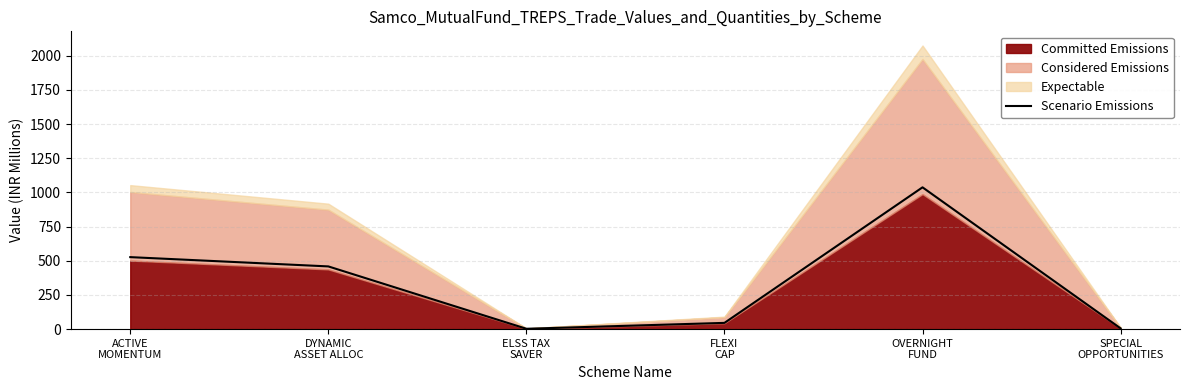

What is the value of the 4th point from the left?

45.7